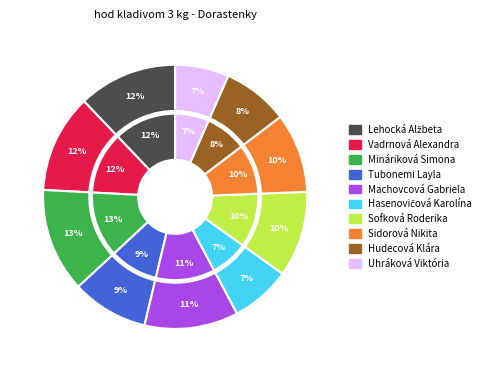

Which category has the biggest portion of the pie?

Mináriková Simona